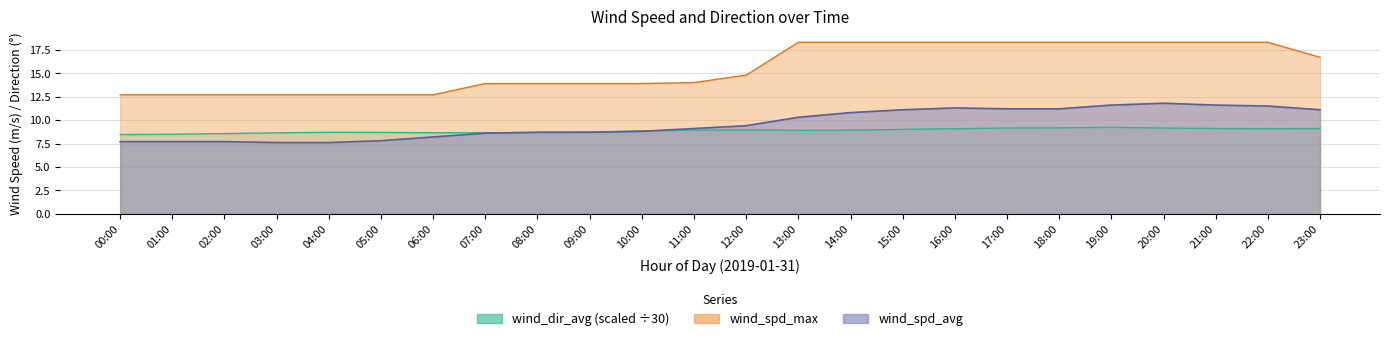

At how many categories does at least one series exceed 16?

11